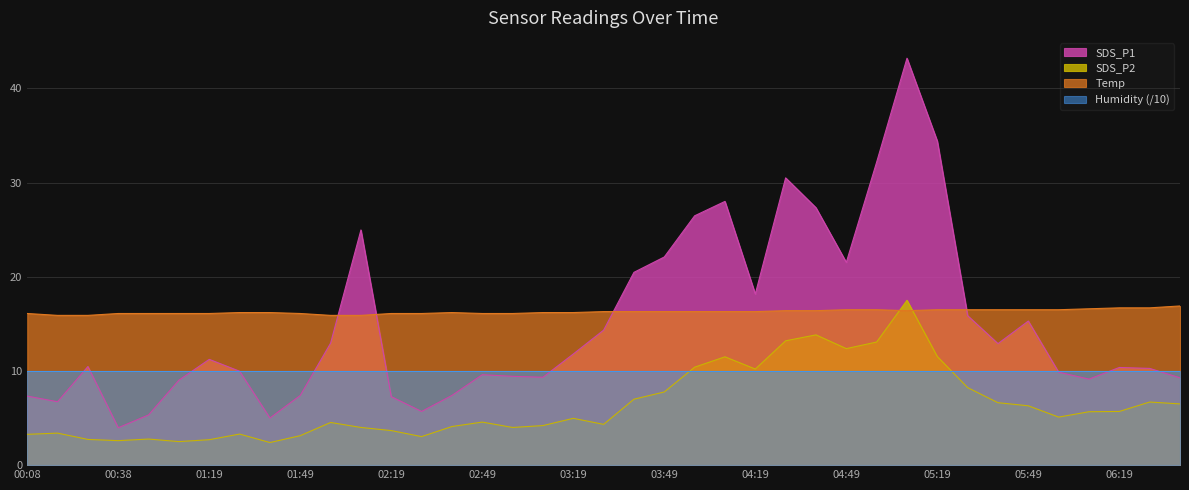

At which category does SDS_P2 reach its first local peak?

00:18